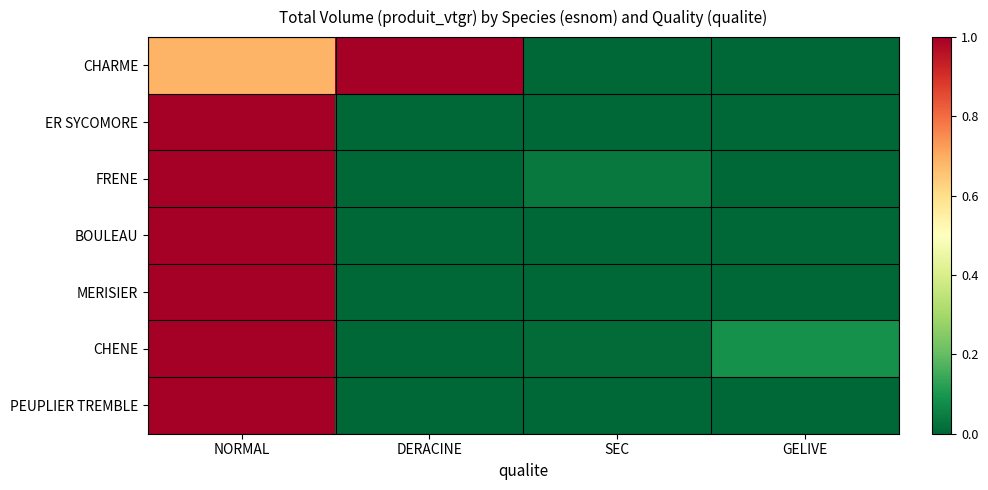

At which category is the sum across all series the highest?

NORMAL